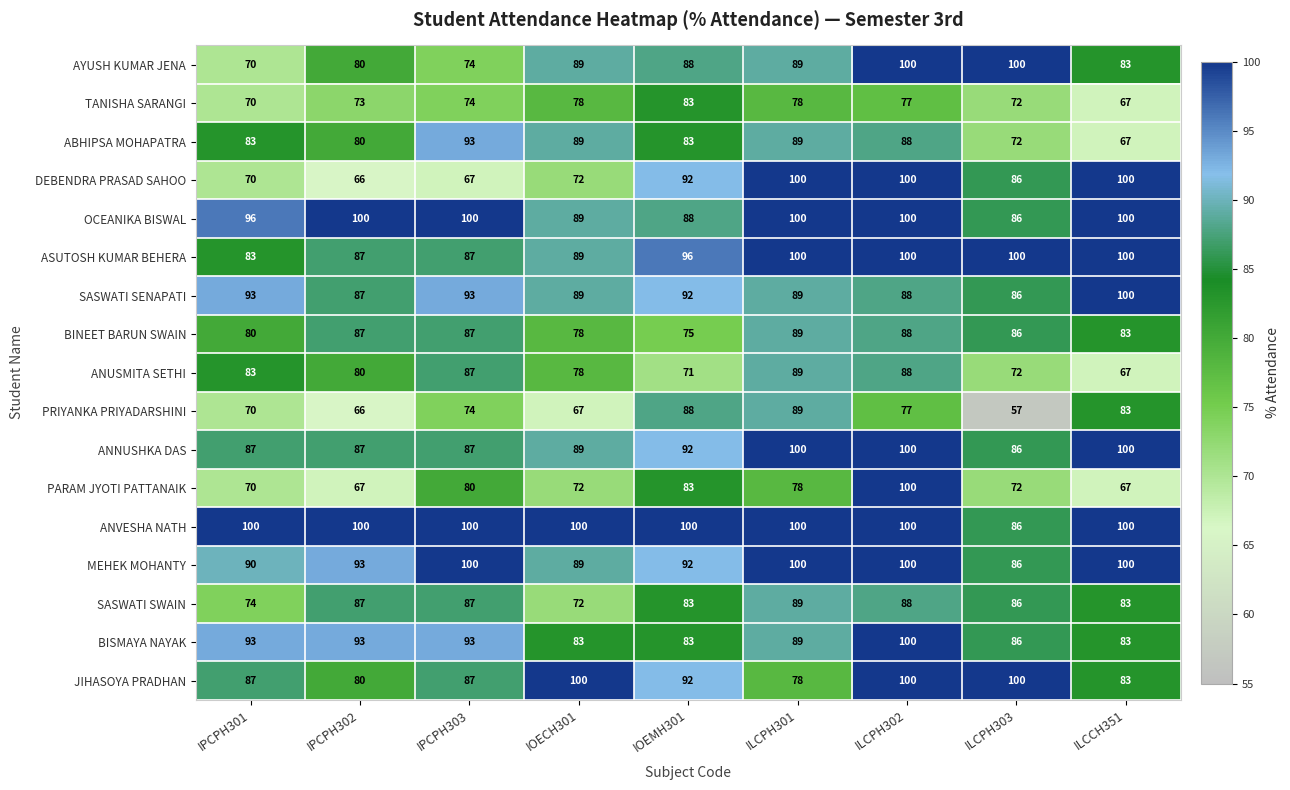

At how many categories does at least one series exceed 86?

9